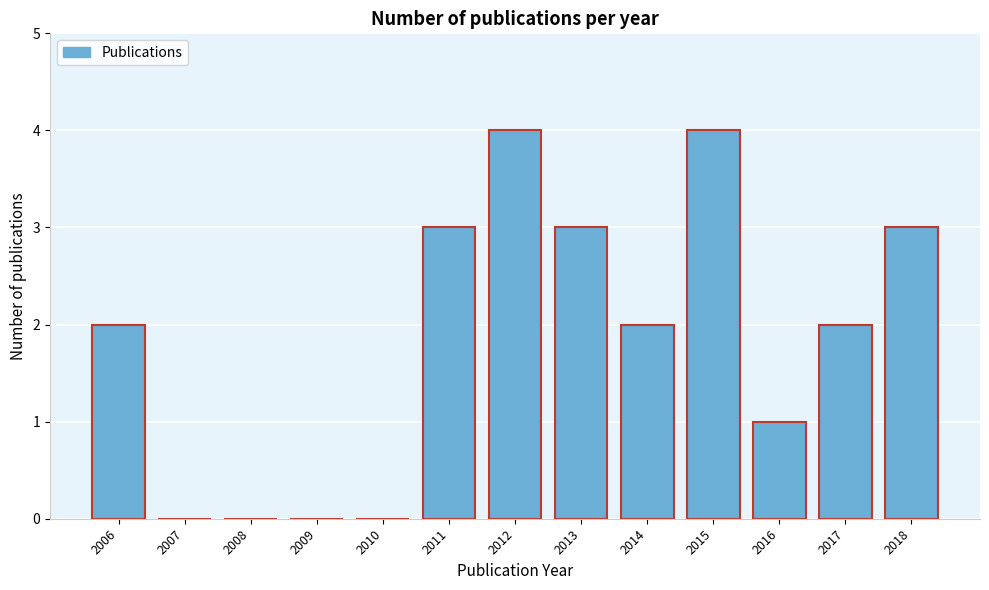

Reading left to right, transcribe all the data shown in this chart.

2006=2	2007=0	2008=0	2009=0	2010=0	2011=3	2012=4	2013=3	2014=2	2015=4	2016=1	2017=2	2018=3